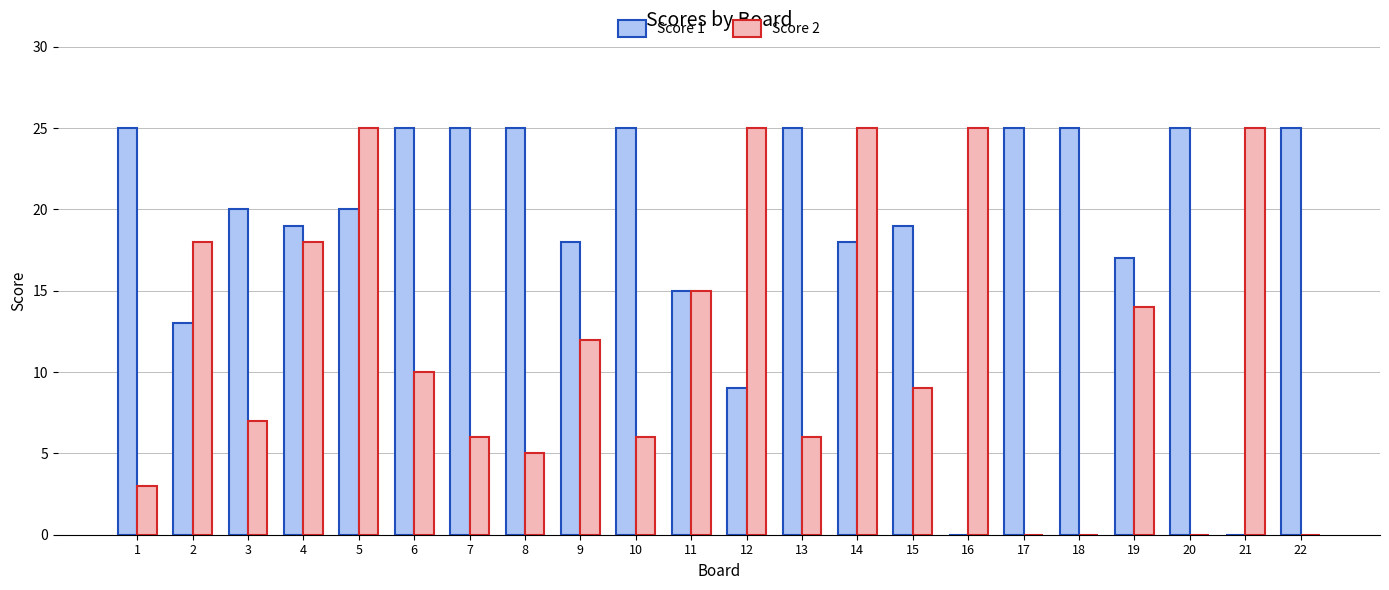

Is the value of Score 1 at 2 greater than the value of Score 2 at 6?

Yes